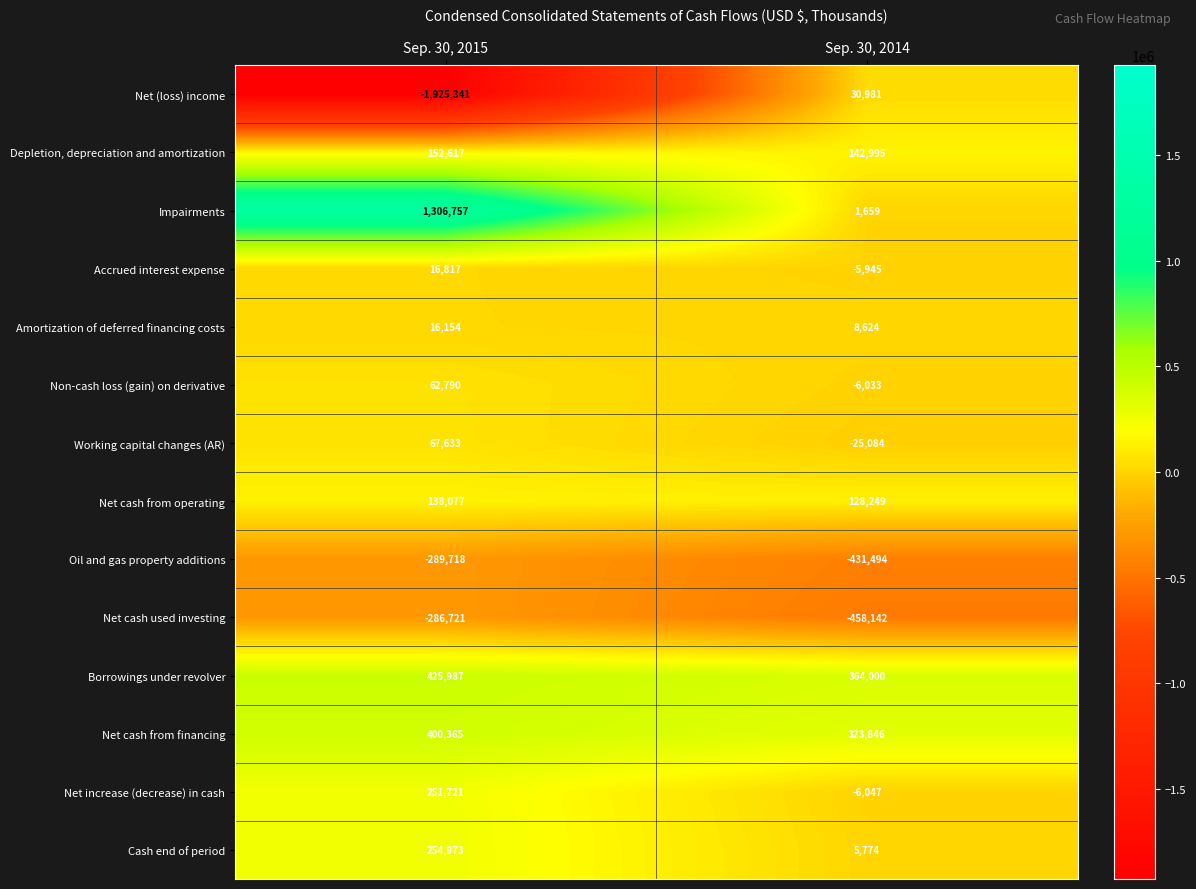

Rank the series at Sep. 30, 2015 from lowest to highest value.

Net (loss) income, Oil and gas property additions, Net cash used investing, Amortization of deferred financing costs, Accrued interest expense, Non-cash loss (gain) on derivative, Working capital changes (AR), Net cash from operating, Depletion, depreciation and amortization, Net increase (decrease) in cash, Cash end of period, Net cash from financing, Borrowings under revolver, Impairments